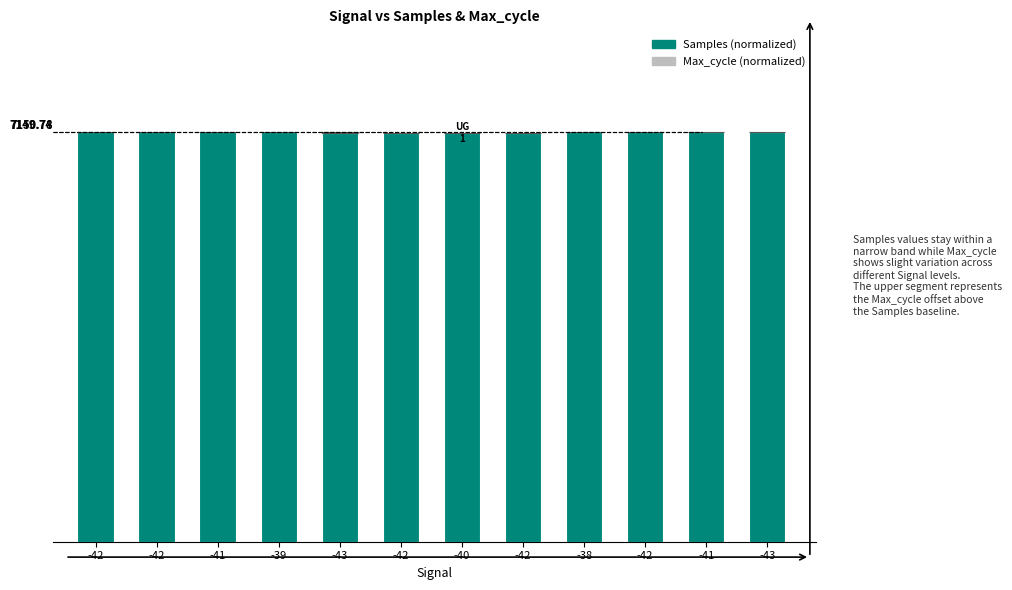

Are the bars grouped side by side (vs. stacked)?

No